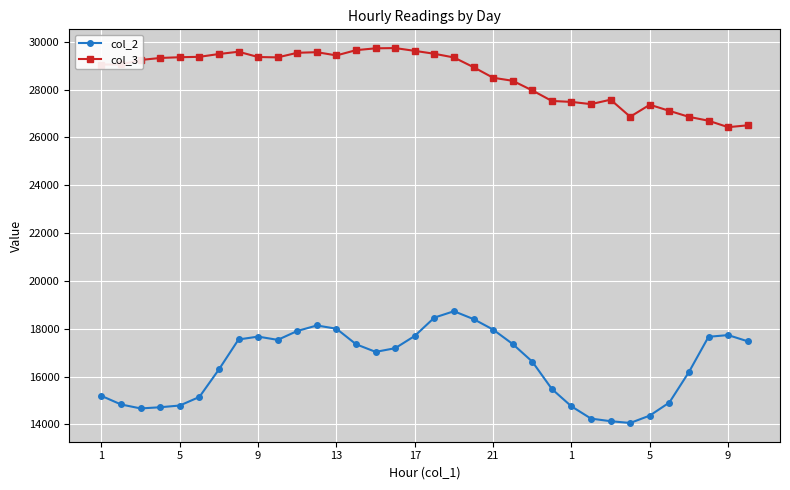

How many data points in col_3 are less than 29240?

17